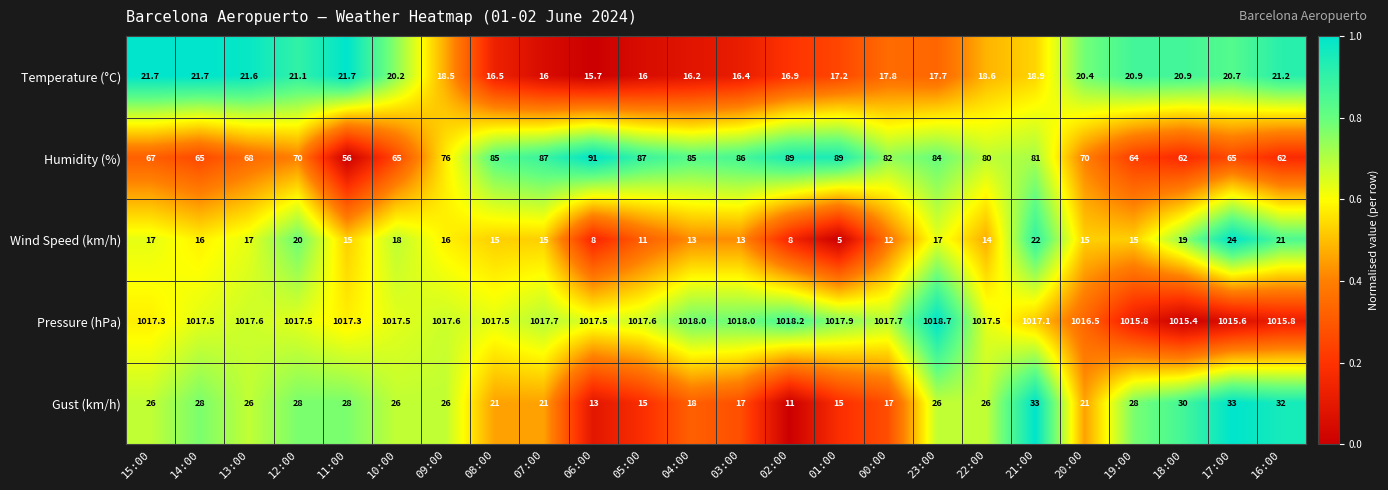

Rank the series at 11:00 from lowest to highest value.

Wind Speed (km/h), Temperature (°C), Gust (km/h), Humidity (%), Pressure (hPa)